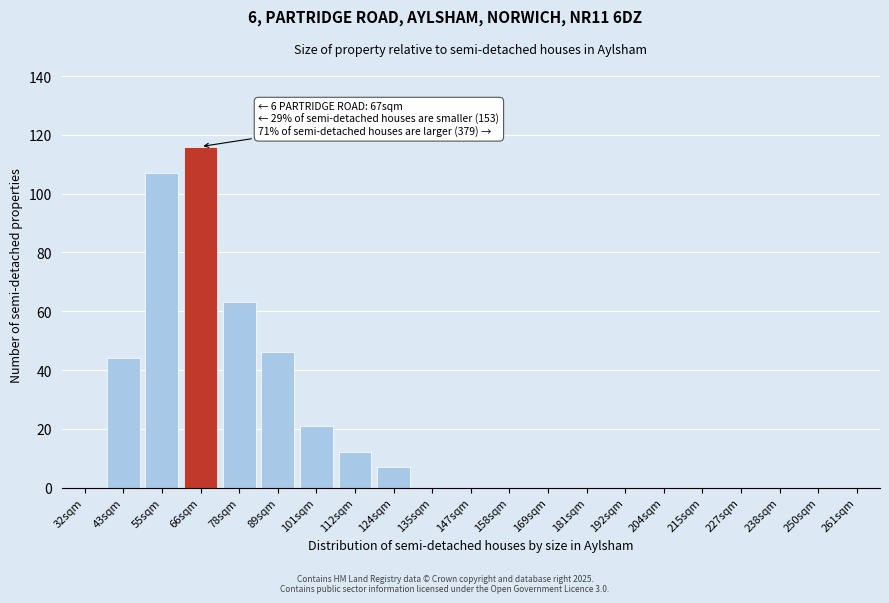

Reading right to left, extract all data points from this chart.

261sqm=0	250sqm=0	238sqm=0	227sqm=0	215sqm=0	204sqm=0	192sqm=0	181sqm=0	169sqm=0	158sqm=0	147sqm=0	135sqm=0	124sqm=7	112sqm=12	101sqm=21	89sqm=46	78sqm=63	66sqm=116	55sqm=107	43sqm=44	32sqm=0